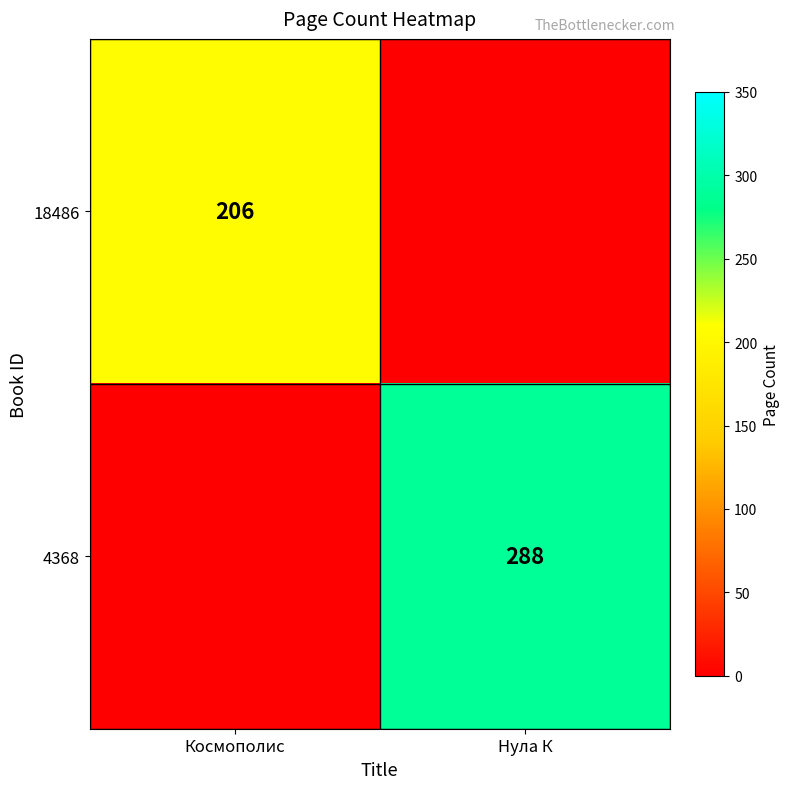

The value of 4368 at Нула К is 183. True or false?

False